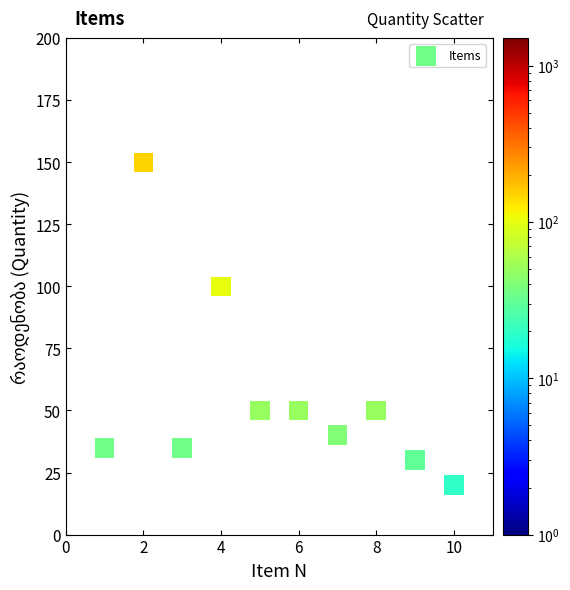

What is the average X value?

6